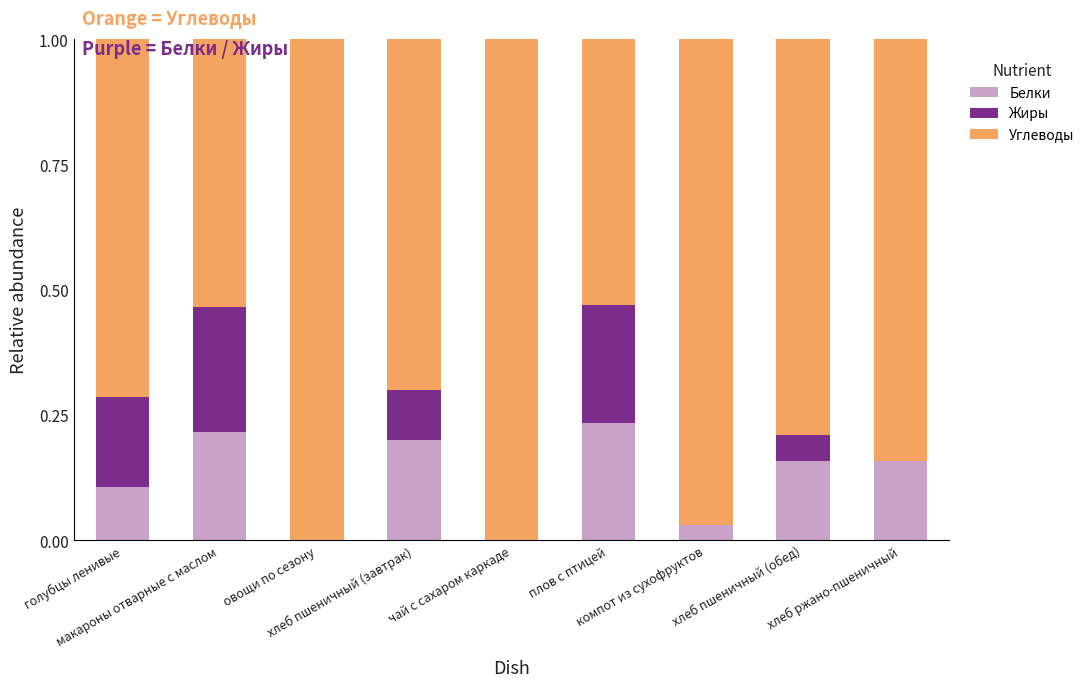

What is the sum of all Белки values?

1.1